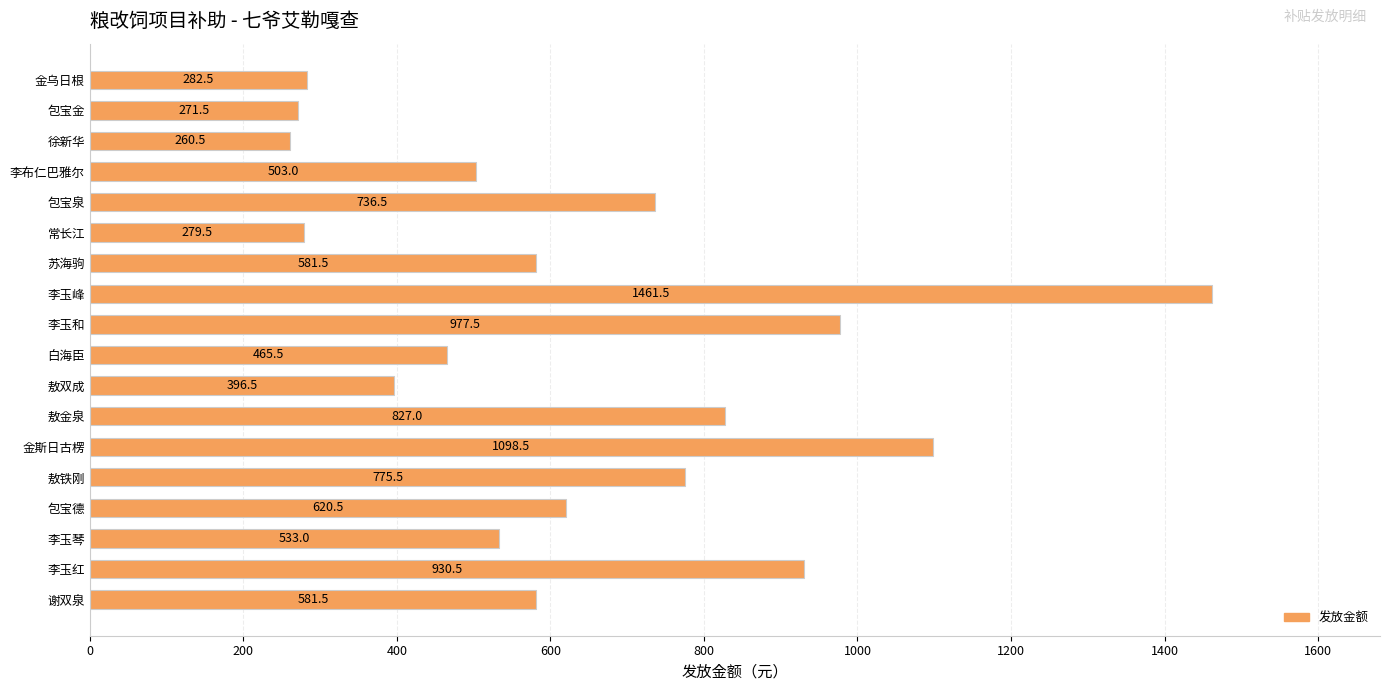

How many values exceed 581?

10